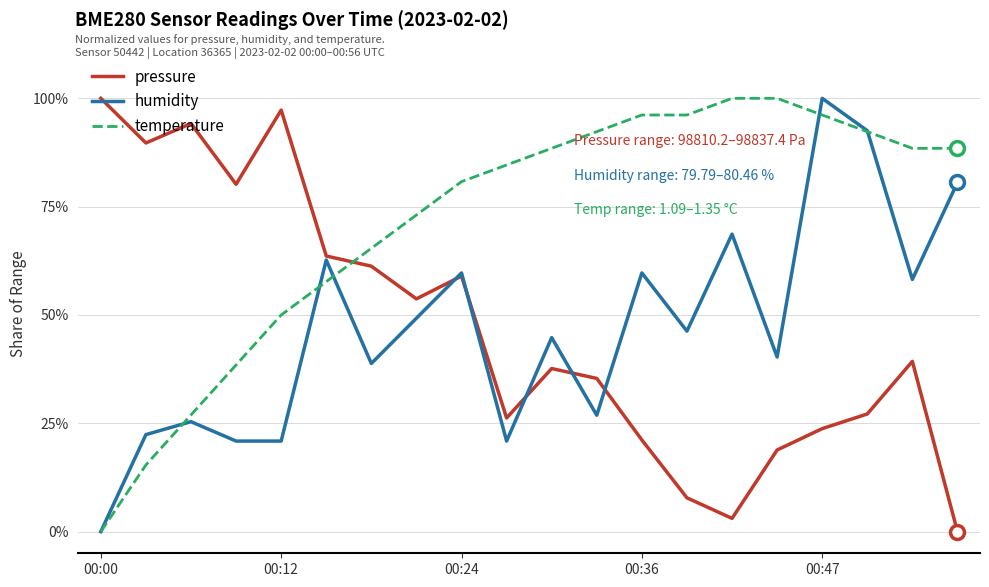

After their last crossing, which series has the higher values: pressure or temperature?

temperature